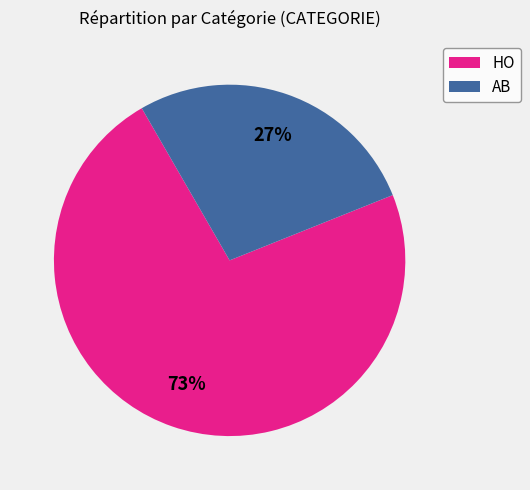

To the nearest percent, what is the average slice percentage?

50%